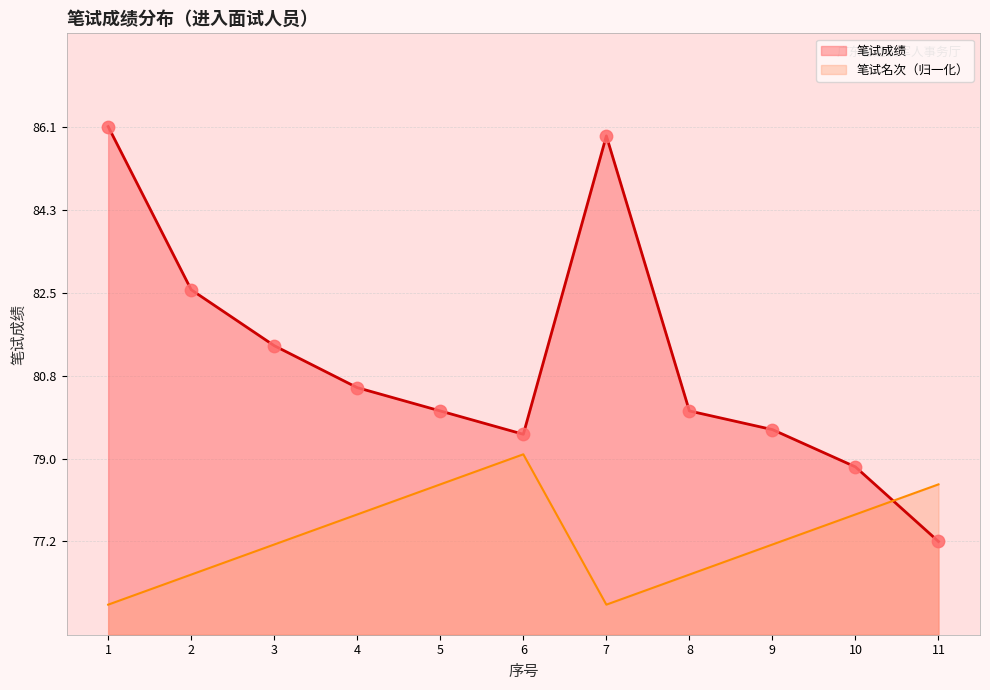

Which series contains the lowest Y value?

笔试名次